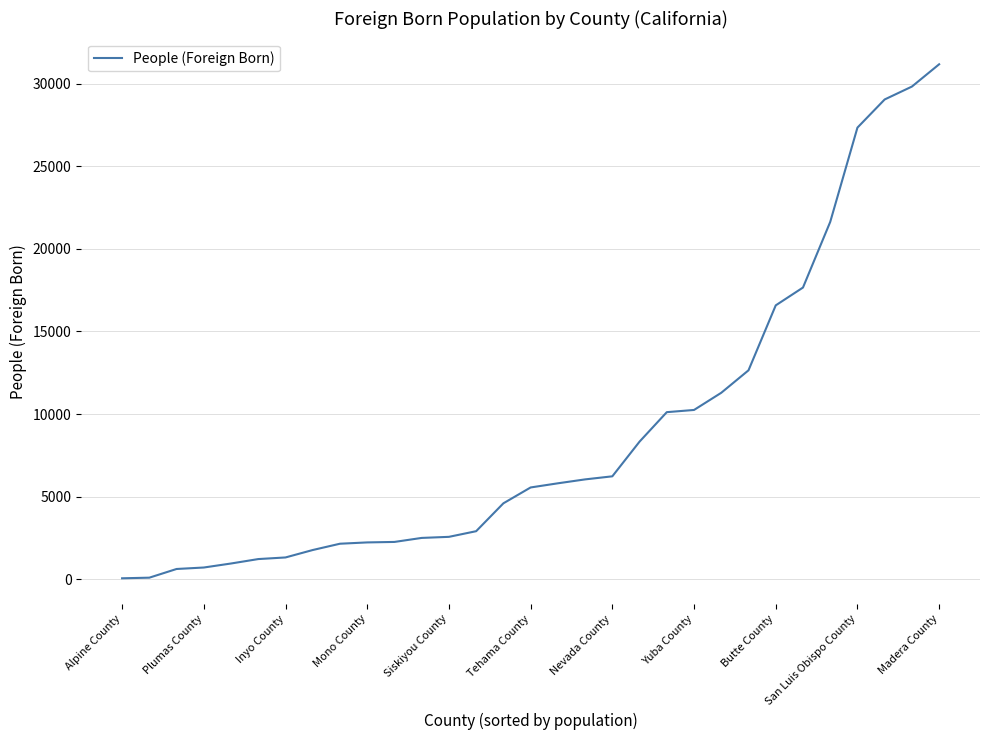

What is the greatest value displayed?

31171